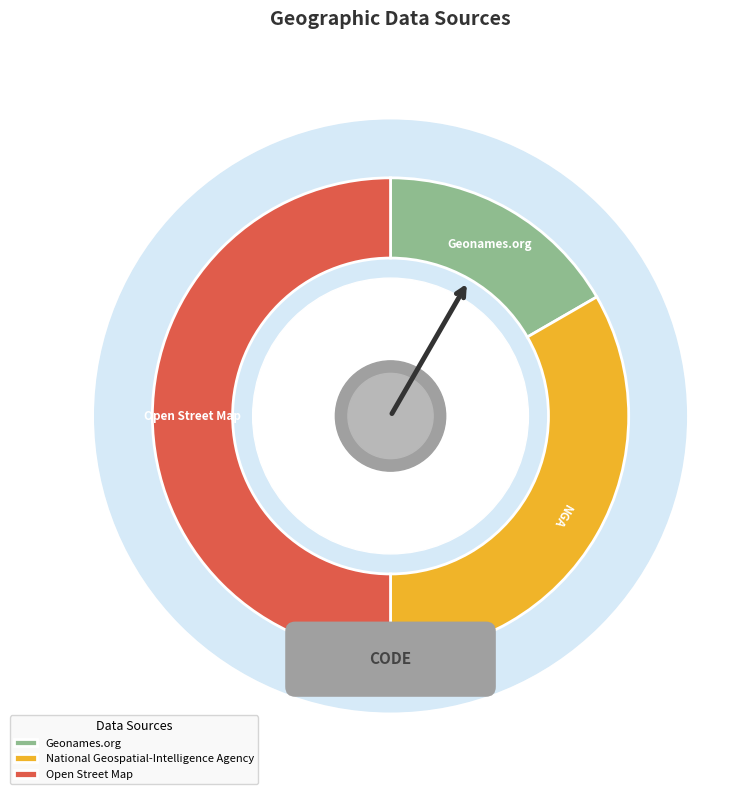

How many slices are in this pie chart?

3